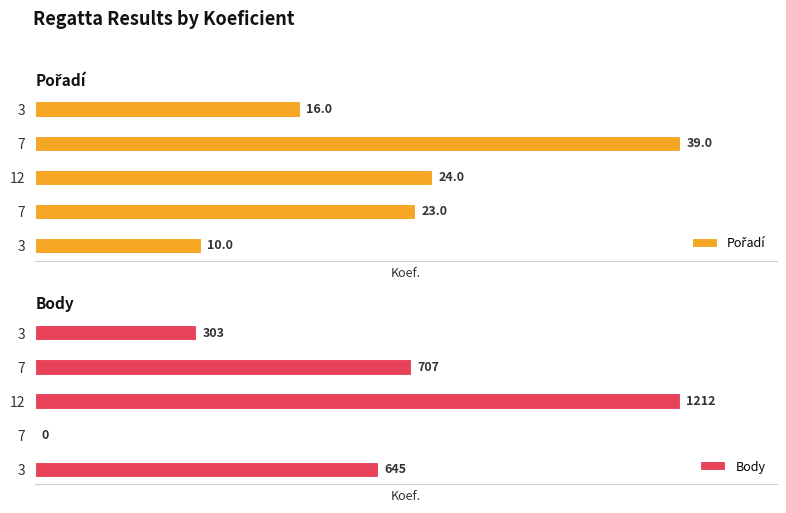

What are all the series names shown in the legend?

Pořadí, Body